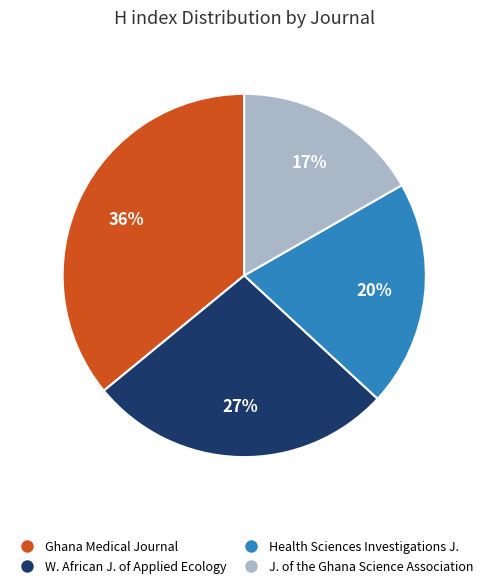

Does any single category account for the majority?

No